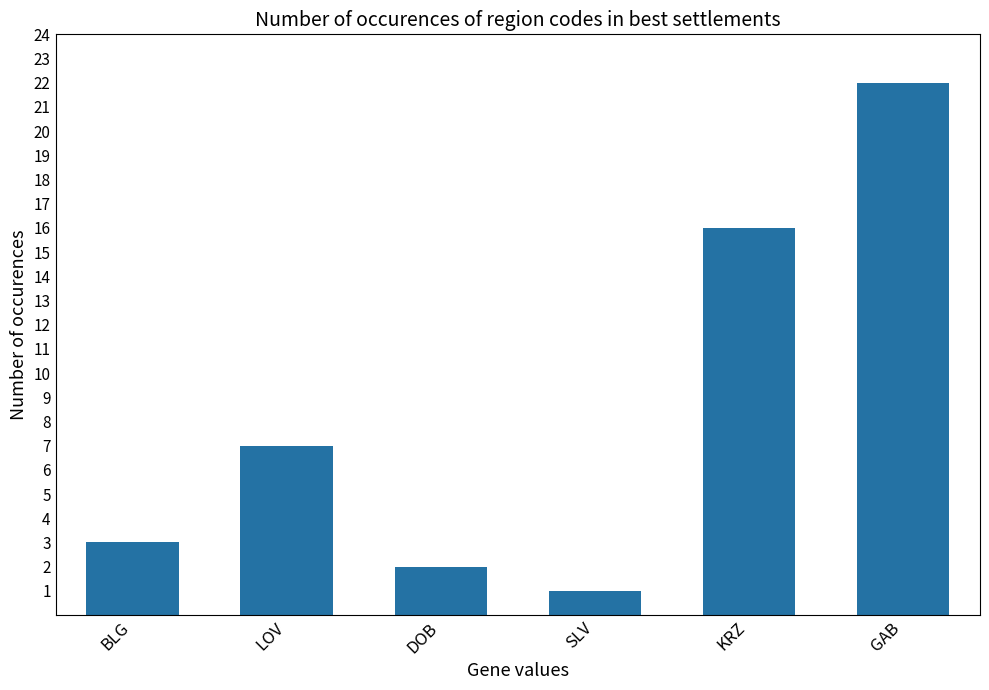

How many data points does each series have?

6